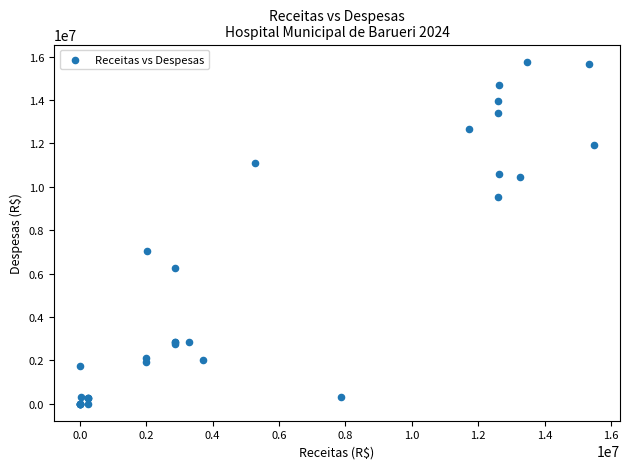

What Y value in the scatter plot is closest to 7887794?

7026828.2